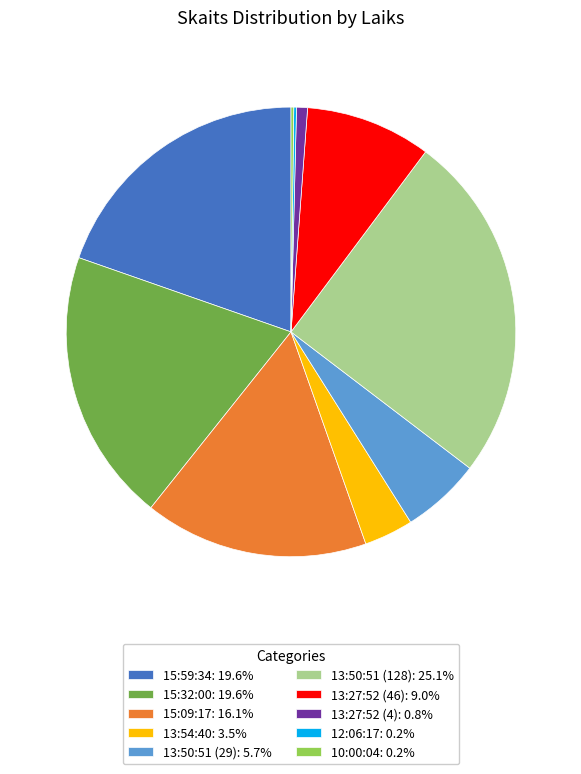

Do 13:50:51 (128): 25.1% and 13:27:52 (4): 0.8% together represent more than half of the pie?

No